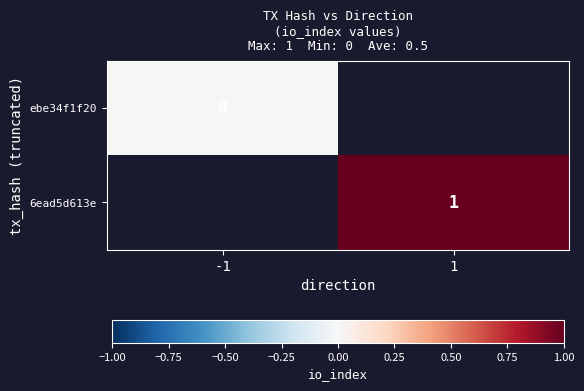

The 6ead5d613e series shows 1.0 at 1. True or false?

True